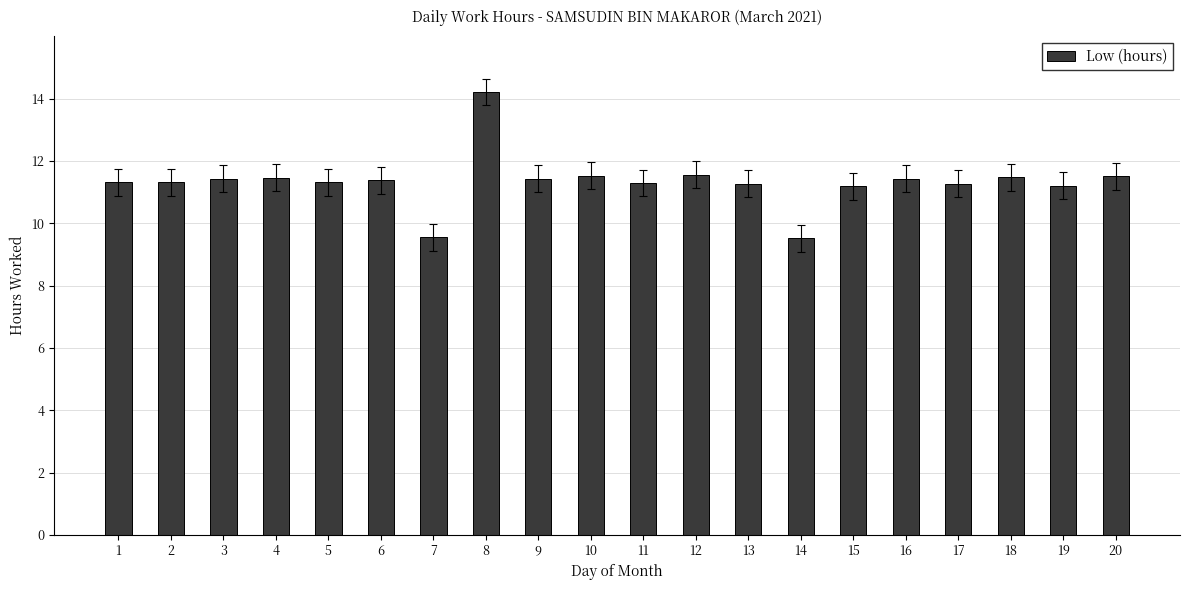

What is the sum of all values?

226.6